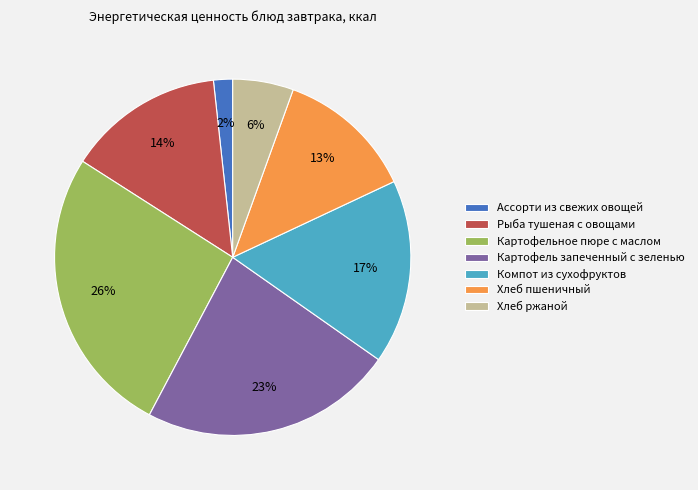

To the nearest percent, what is the average slice percentage?

14%